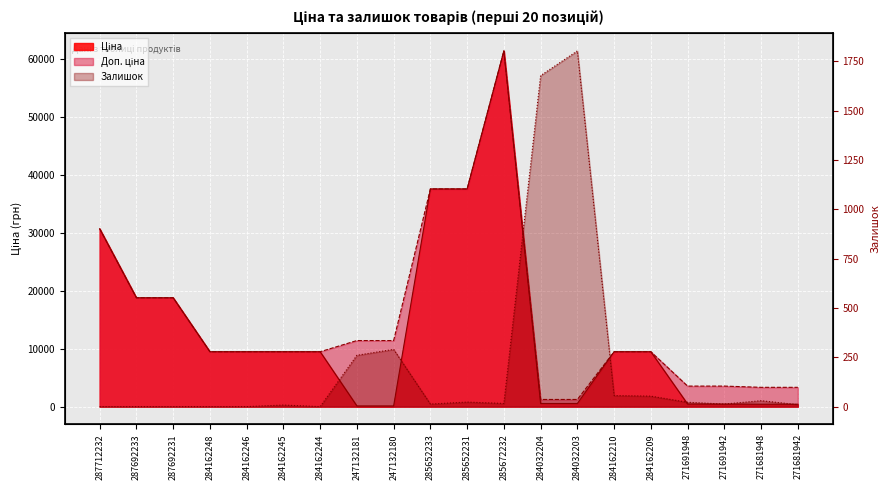

True or false: Ціна and Залишок intersect in this chart.

True